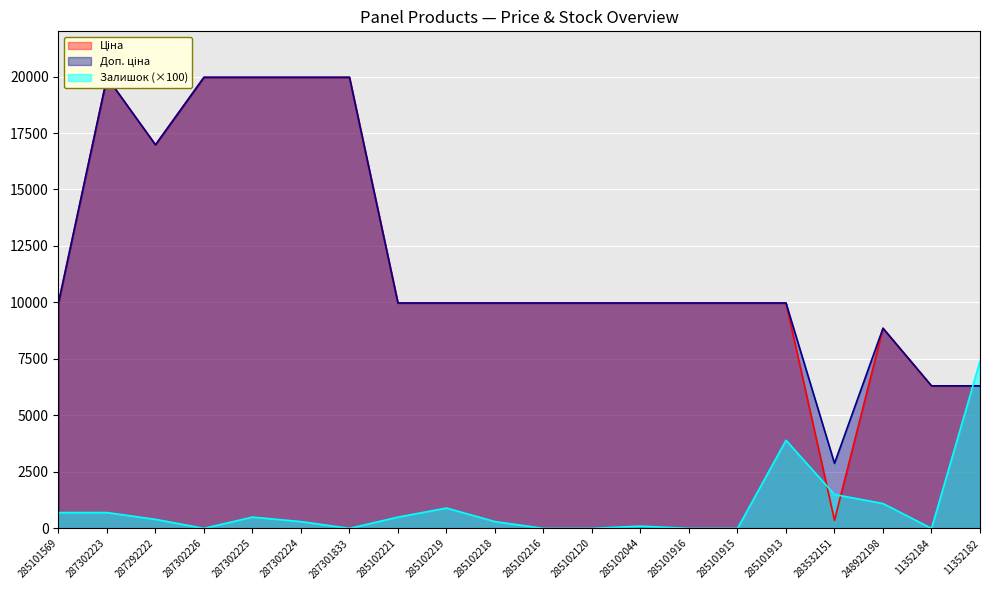

Which label corresponds to the largest value in the chart?

287302223